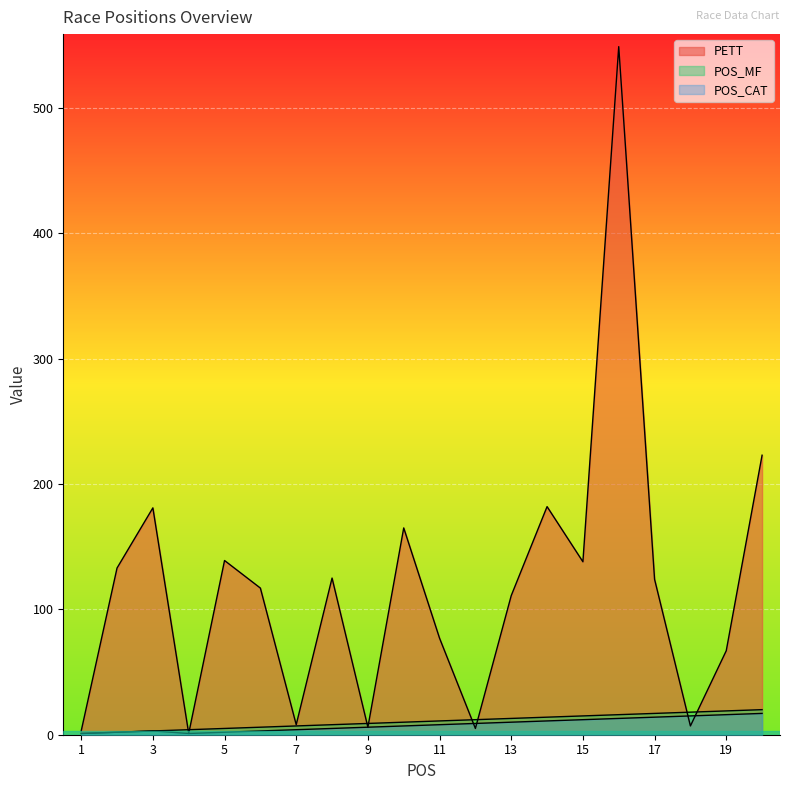

True or false: POS_CAT and POS_MF cross at least once.

False